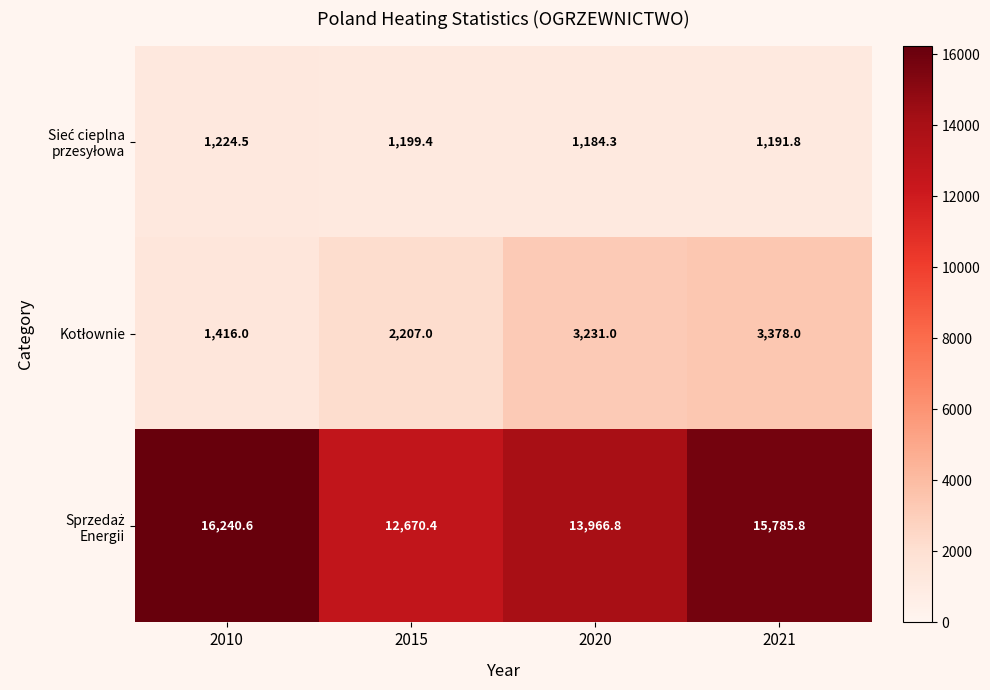

How many series are shown in this chart?

3